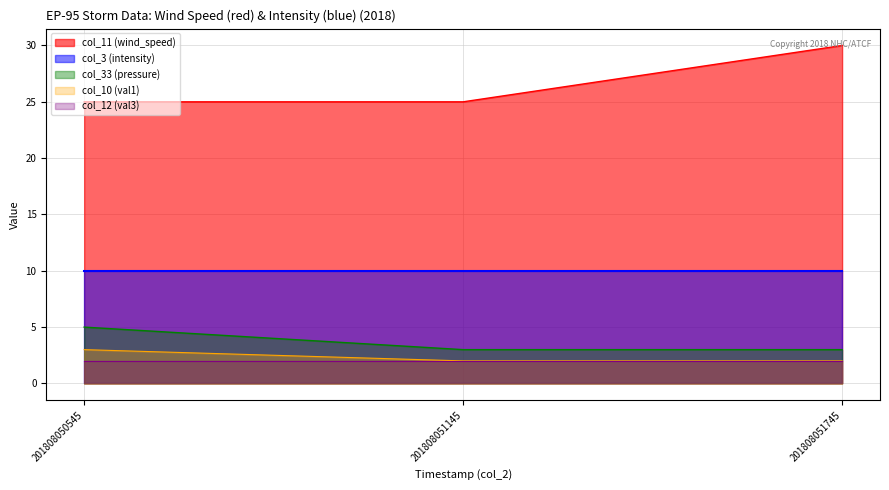

At which category does the chart reach its peak across all series?

201808051745